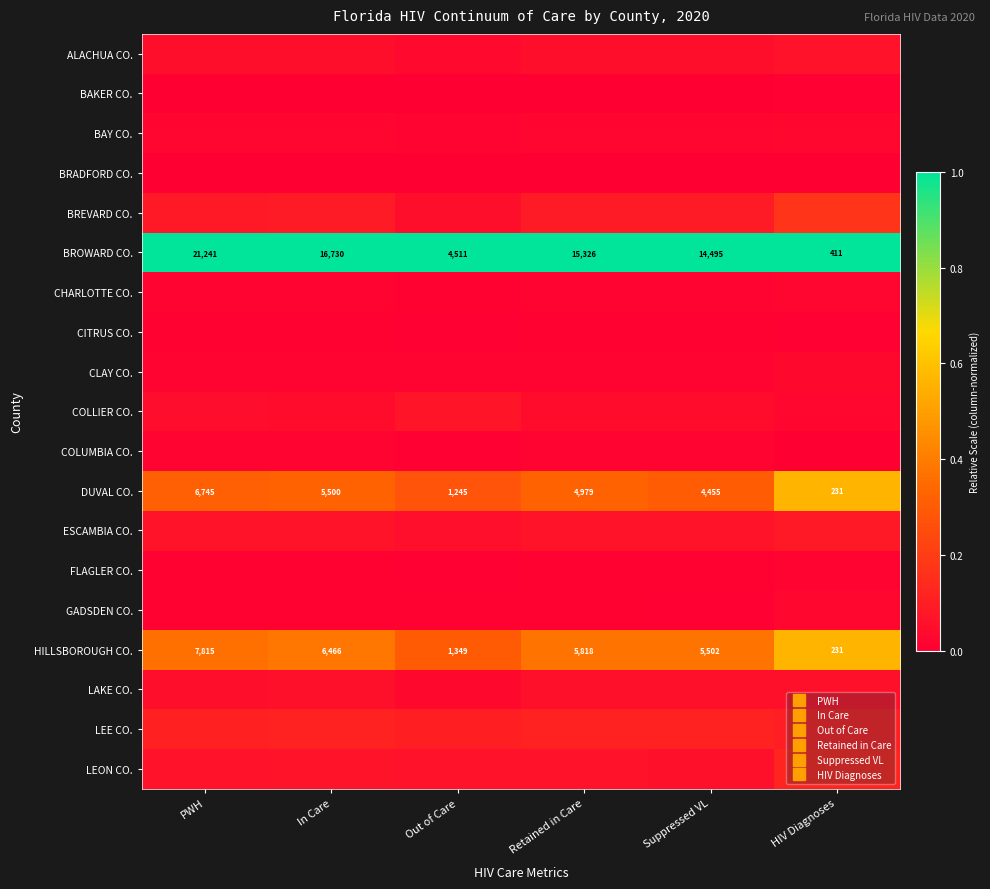

Read the DUVAL CO. value at HIV Diagnoses.

0.6